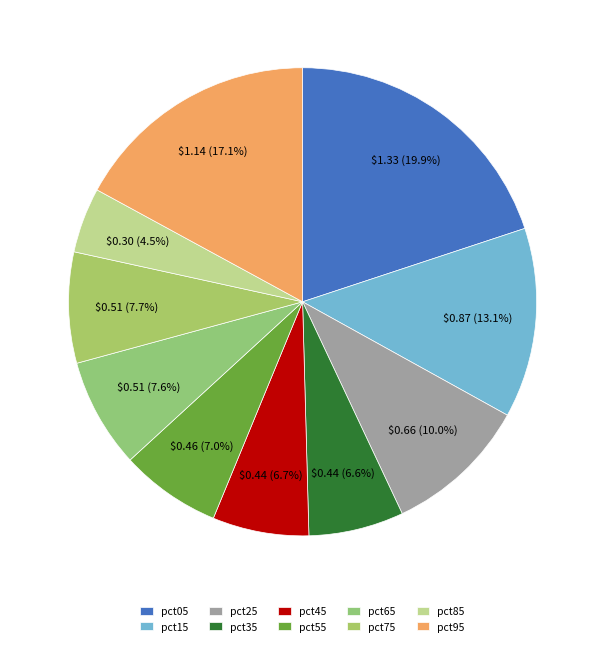

Combined, do pct45 and pct25 account for over 50%?

No